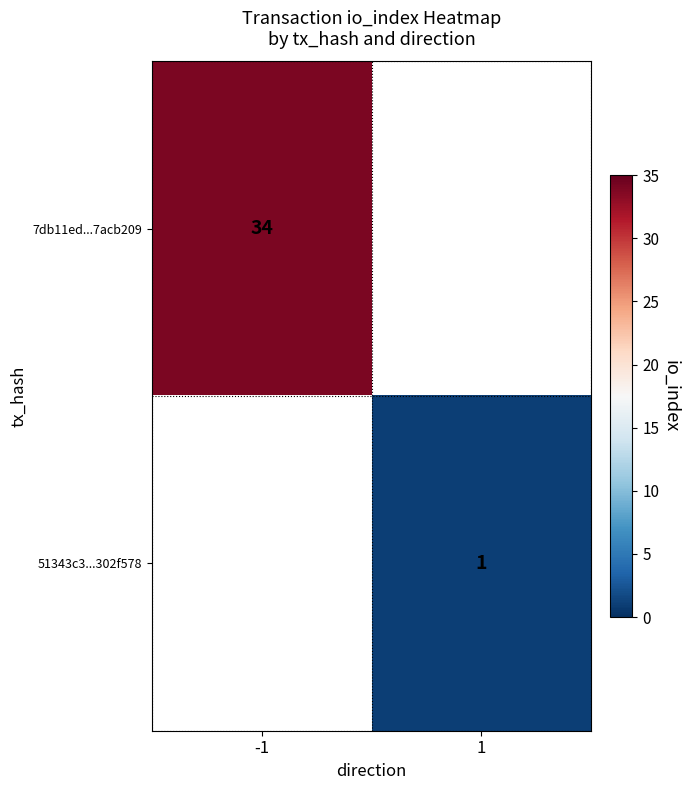

Count the number of data series in this chart.

2